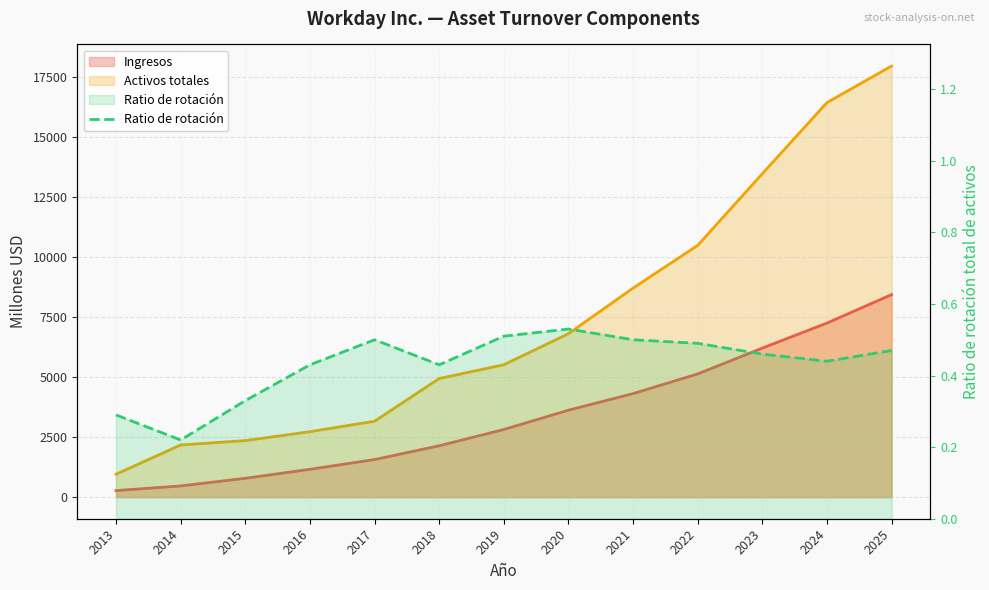

At which category does the data reach its first local peak?

2017